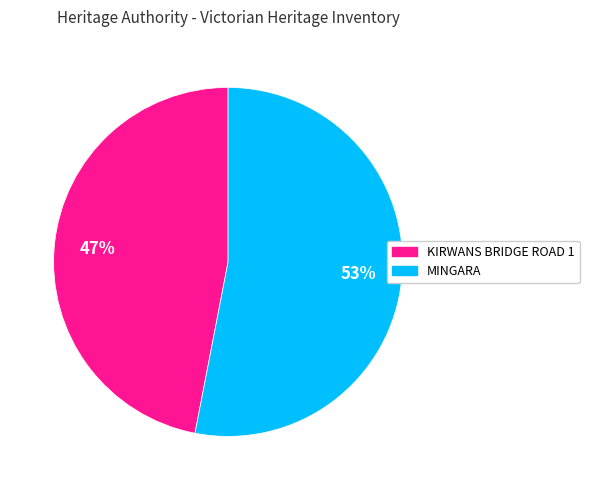

Do MINGARA and KIRWANS BRIDGE ROAD 1 together represent more than half of the pie?

Yes